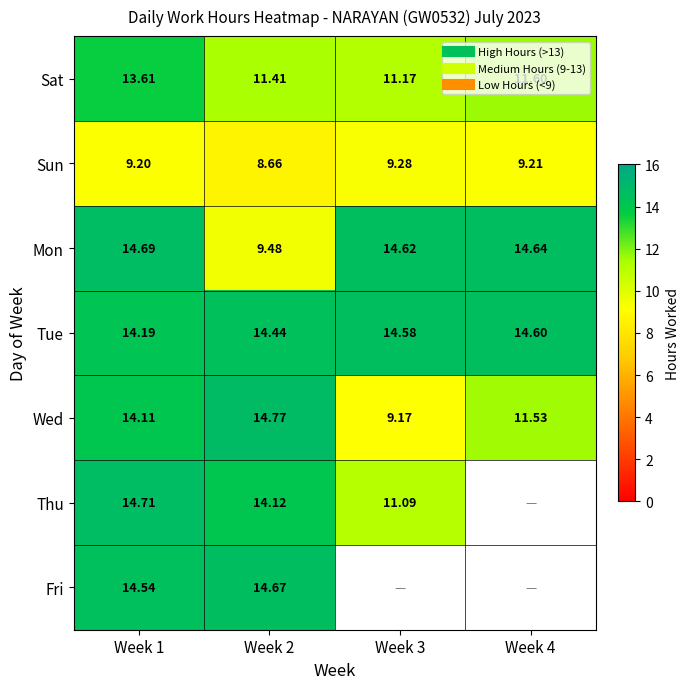

What is the average value of the Tue series?

14.5